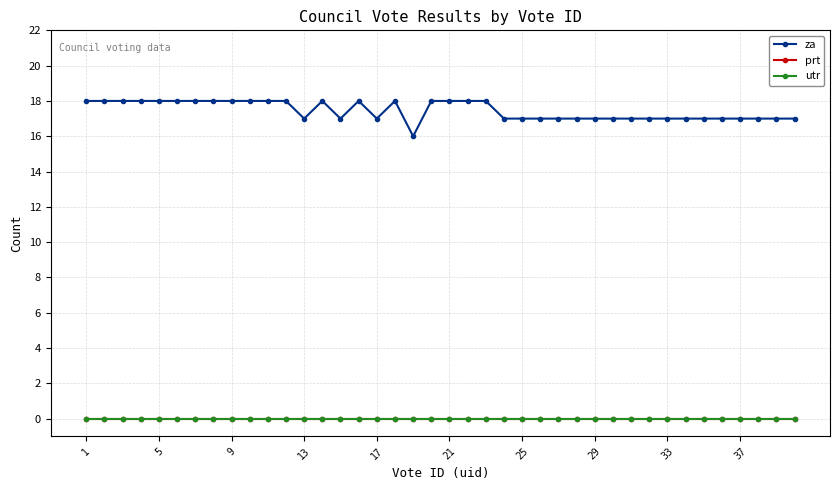

Does the chart have visible grid lines?

Yes